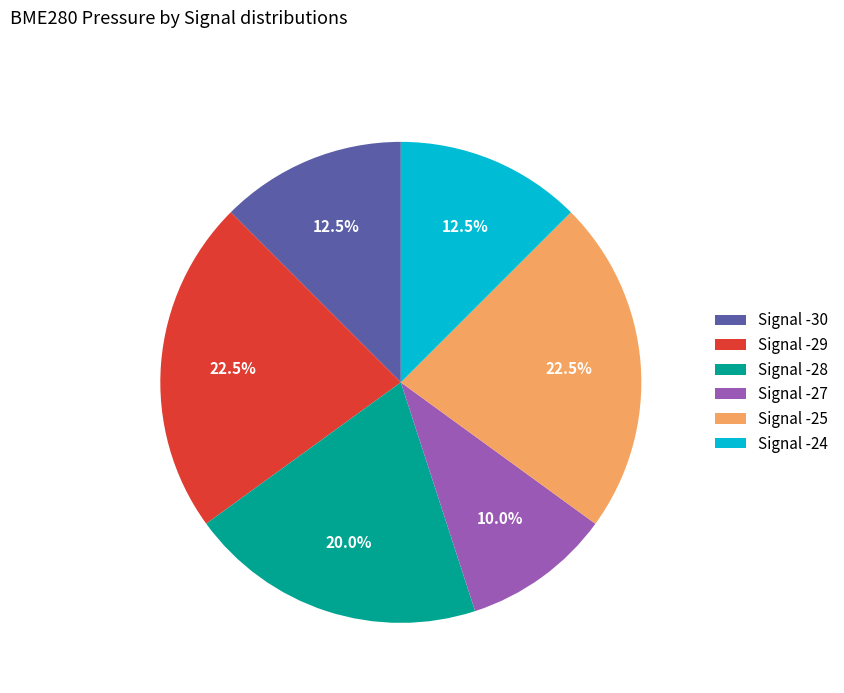

What is the ratio of the value at Signal -25 to the value at Signal -30?

1.8